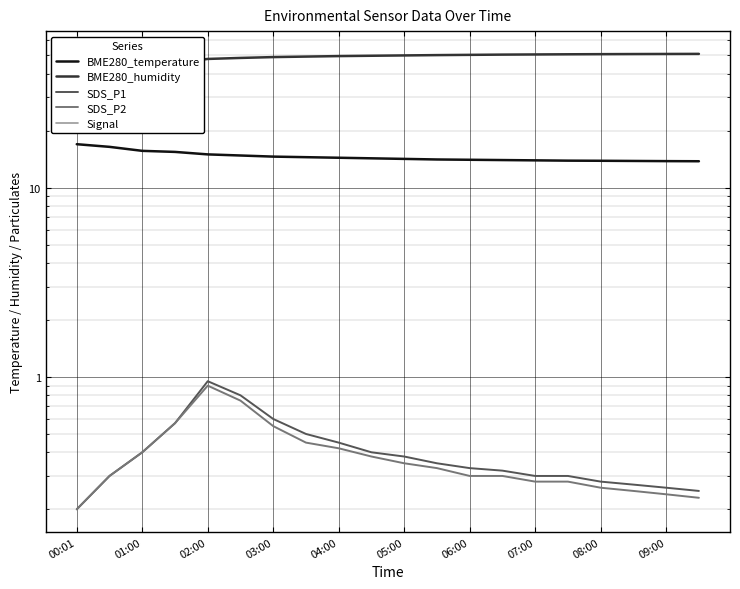

How many data points in BME280_humidity are less than 50?

10